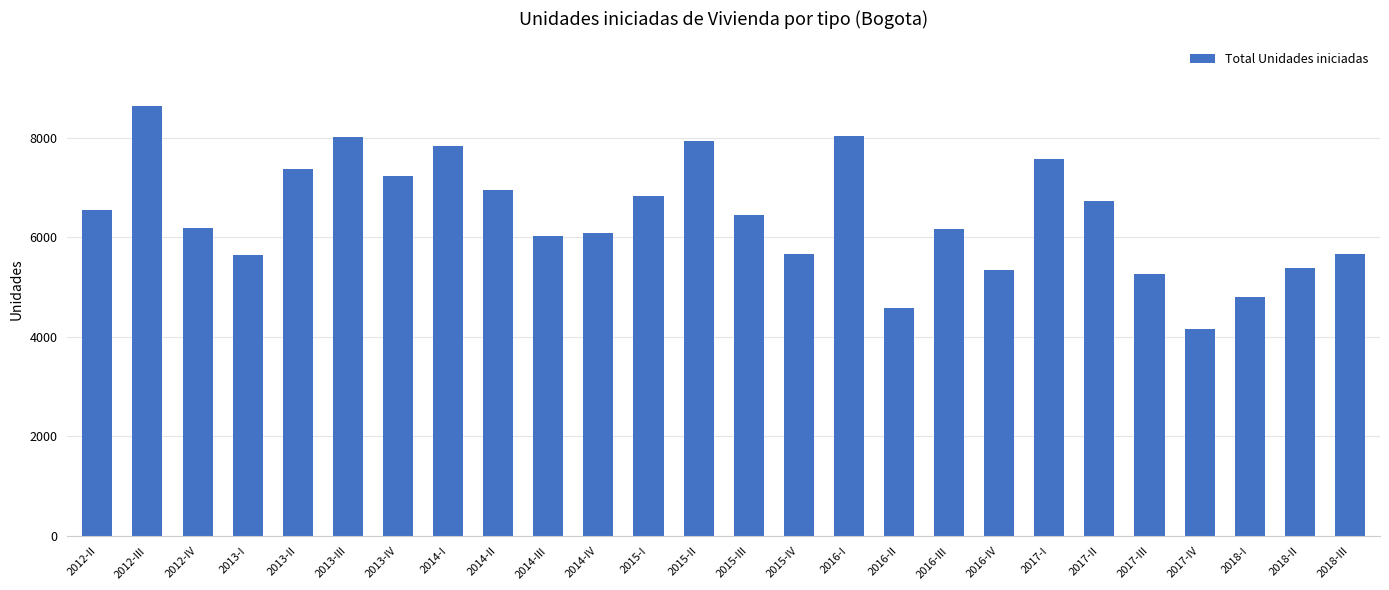

What is the value of the 23rd bar from the left?

4161